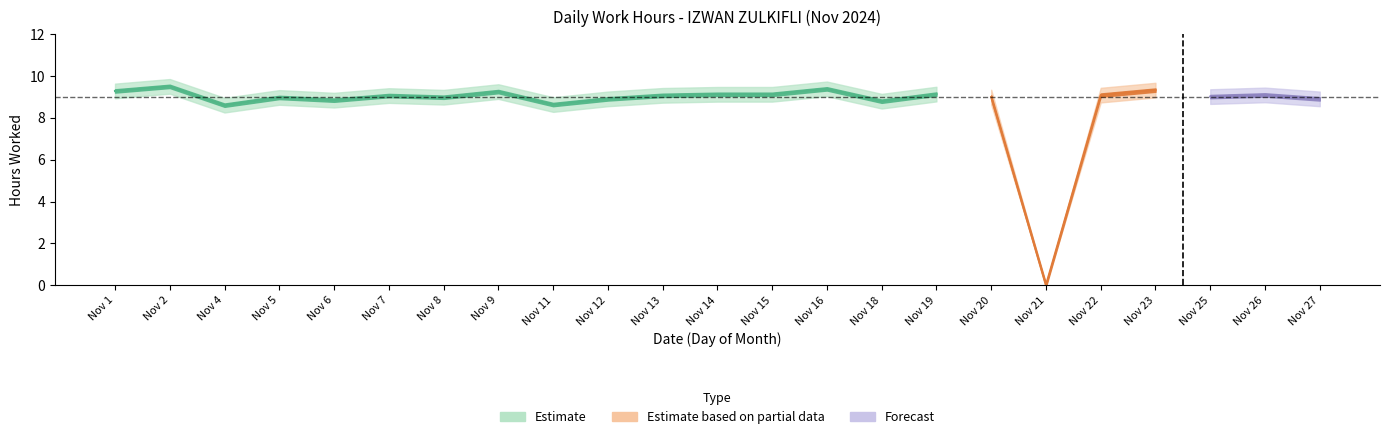

Rank the categories by Low value from highest to lowest.

2, 16, 23, 1, 9, 19, 14, 15, 26, 22, 13, 7, 25, 20, 8, 5, 12, 27, 6, 18, 11, 4, 21